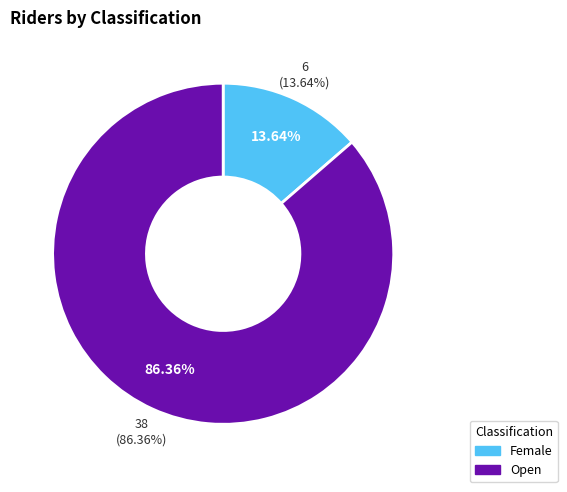

What percentage is the Open slice, to the nearest percent?

86%